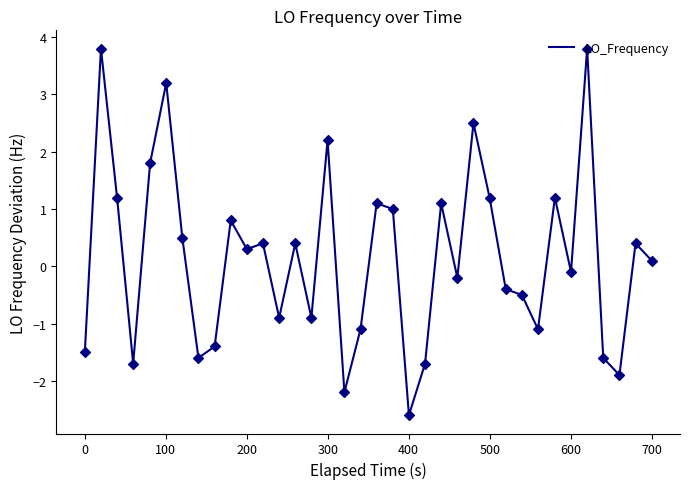

What is the smallest value displayed?

-2.6